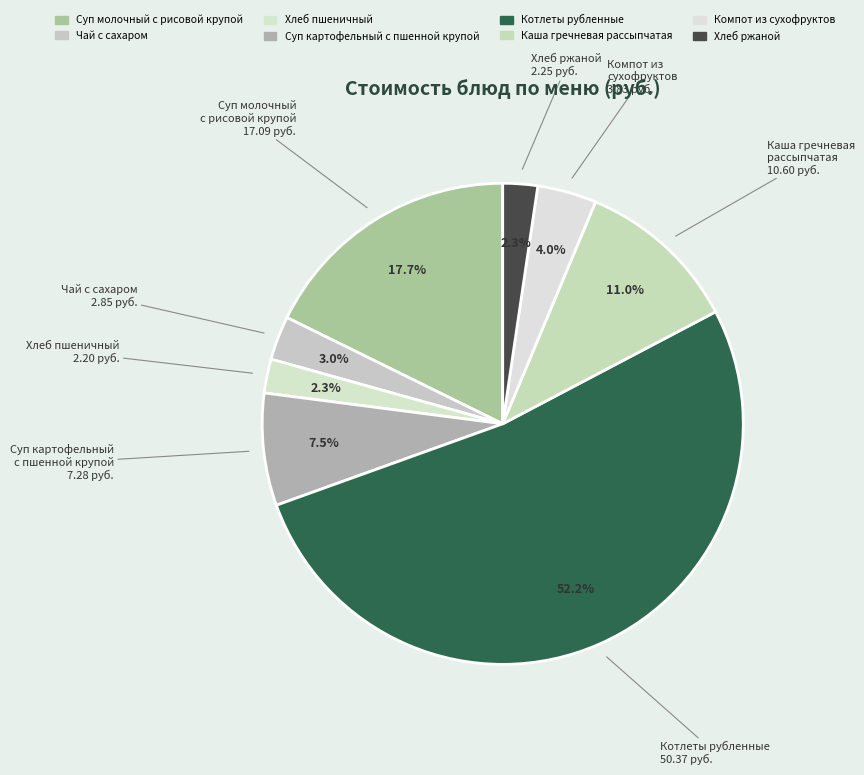

Which has a higher value, Компот из сухофруктов or Чай с сахаром?

Компот из сухофруктов